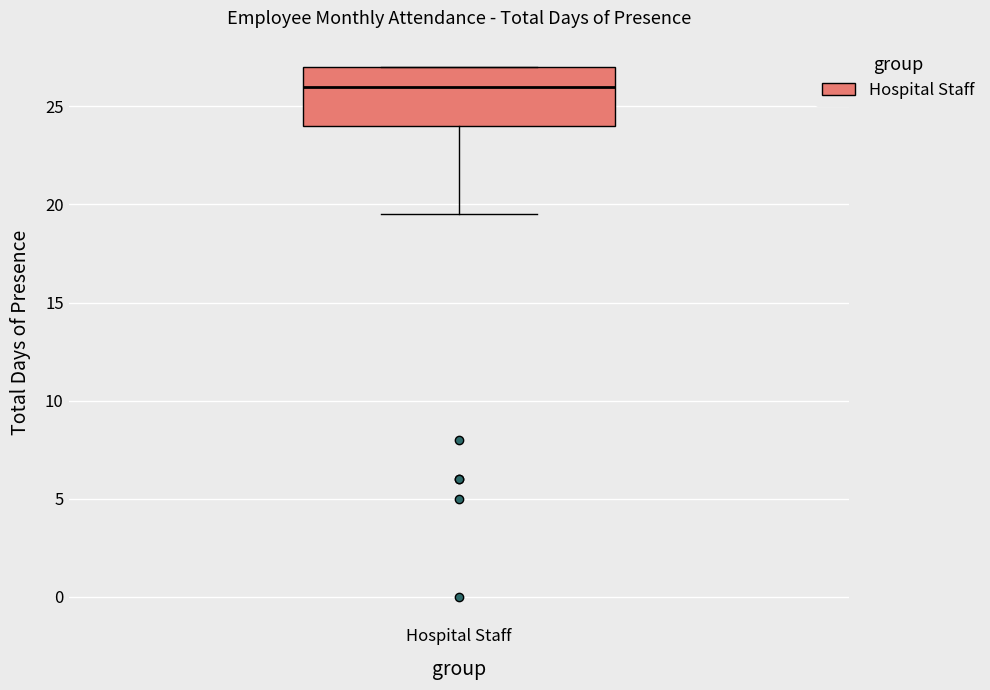

Read this box plot against the y-axis: the position of the median line, the range covered by the box, and the ends of both whiskers. The values are not printed on the chart, so give them approximately, as read against the axis.

median 26.0, box 24.0 to 27.0, whiskers 19.5 to 27.0